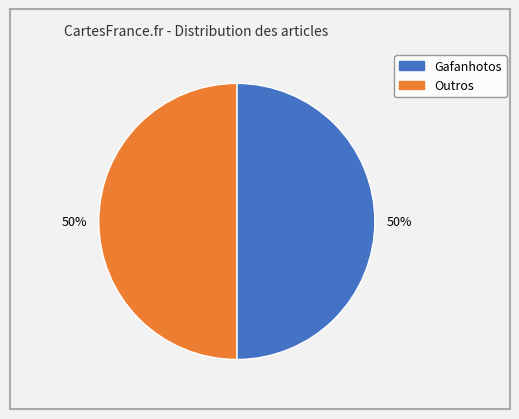

How many segments does this pie chart have?

2